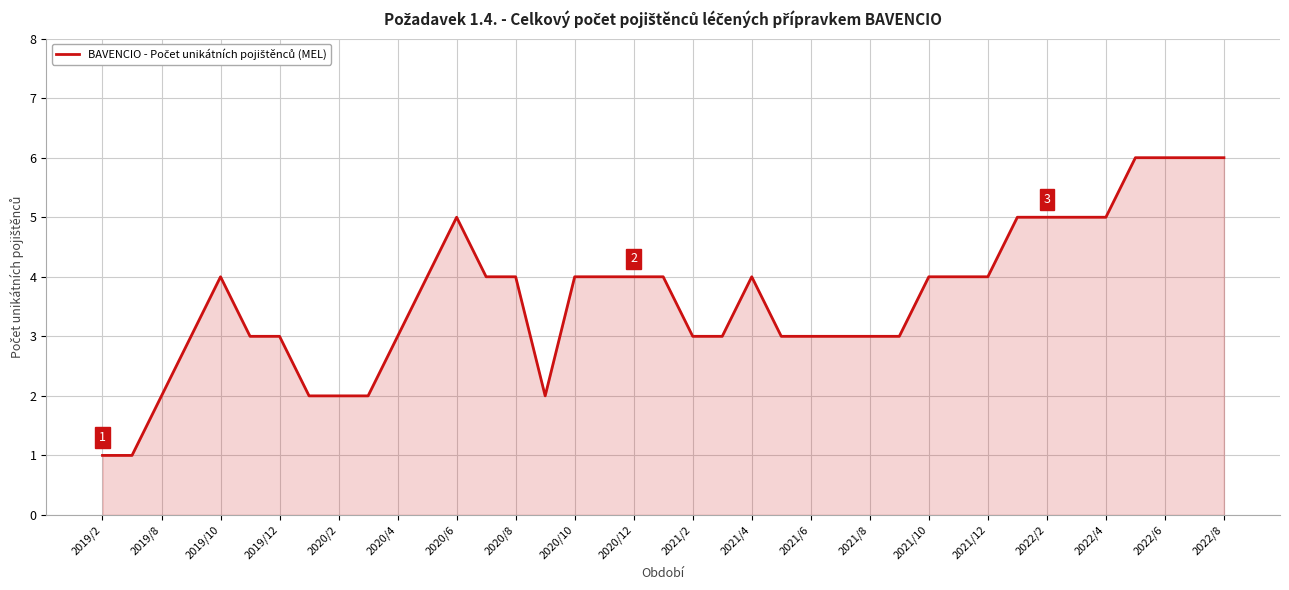

What is the greatest value displayed?

6